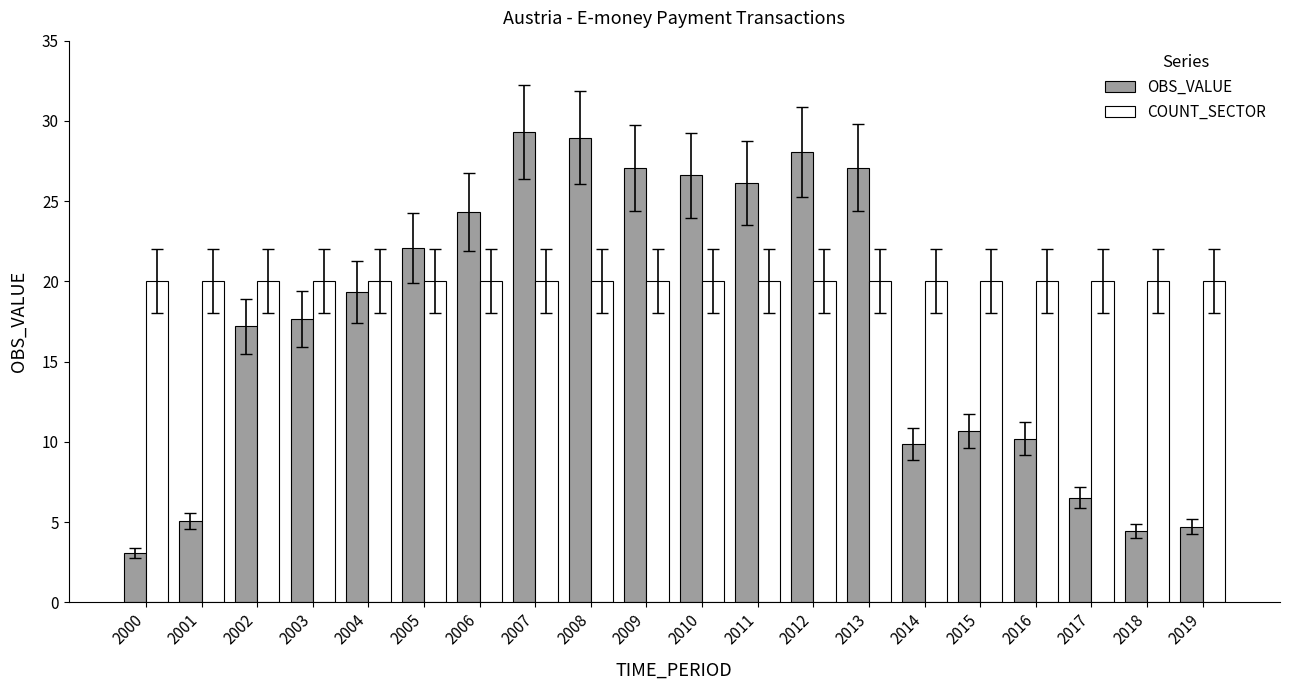

Where does the OBS_VALUE series first go above 19?

2004